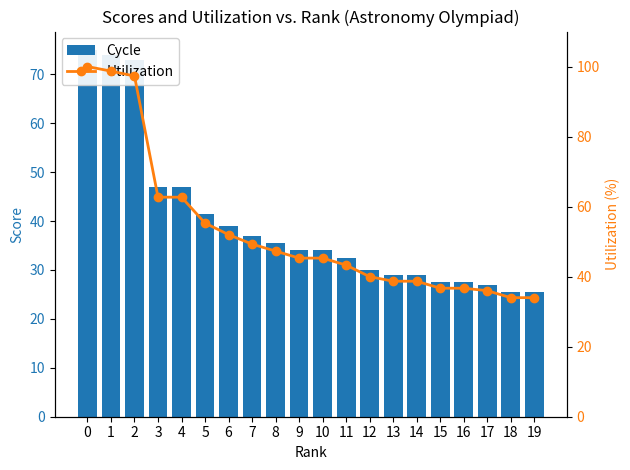

List the series in order of their peak value, lowest first.

Cycle, Utilization